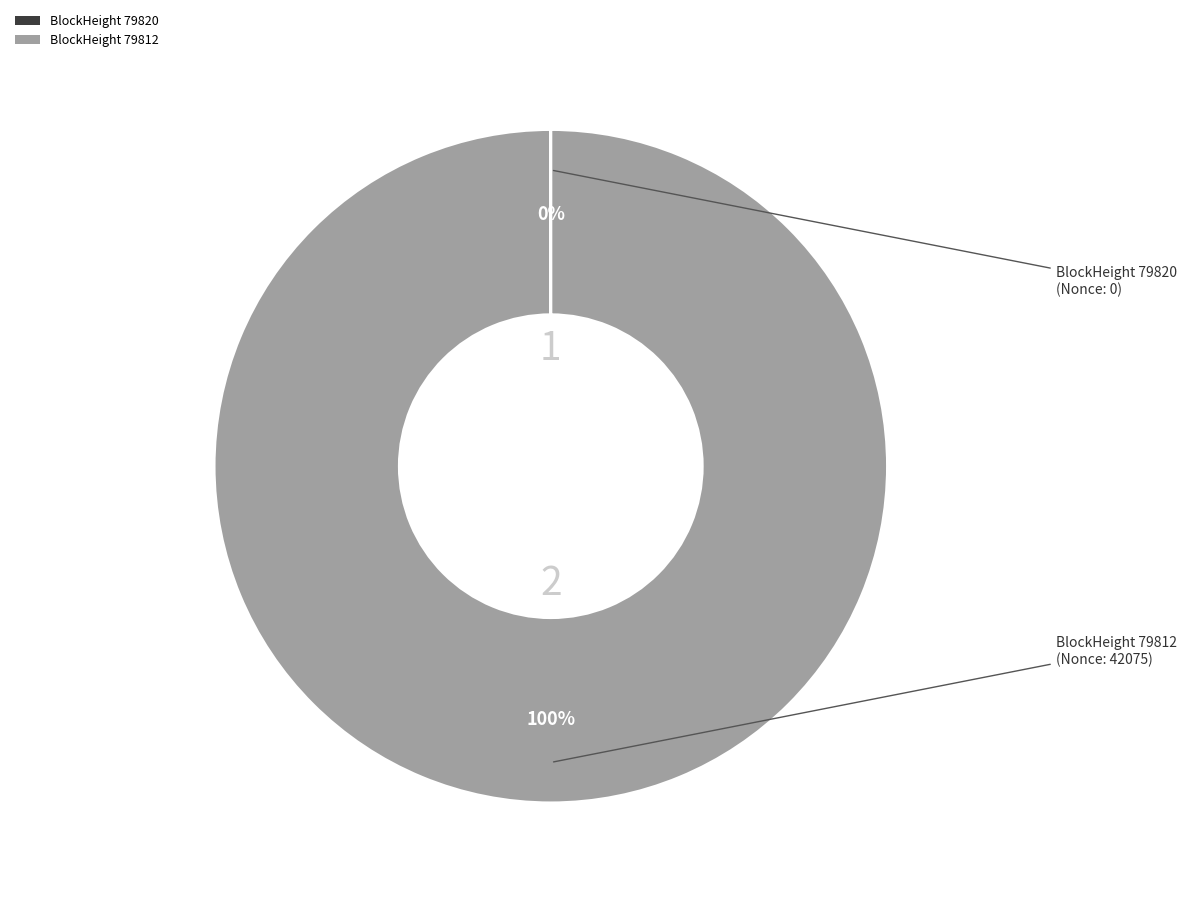

Does BlockHeight 79812 represent more than half of the total?

Yes